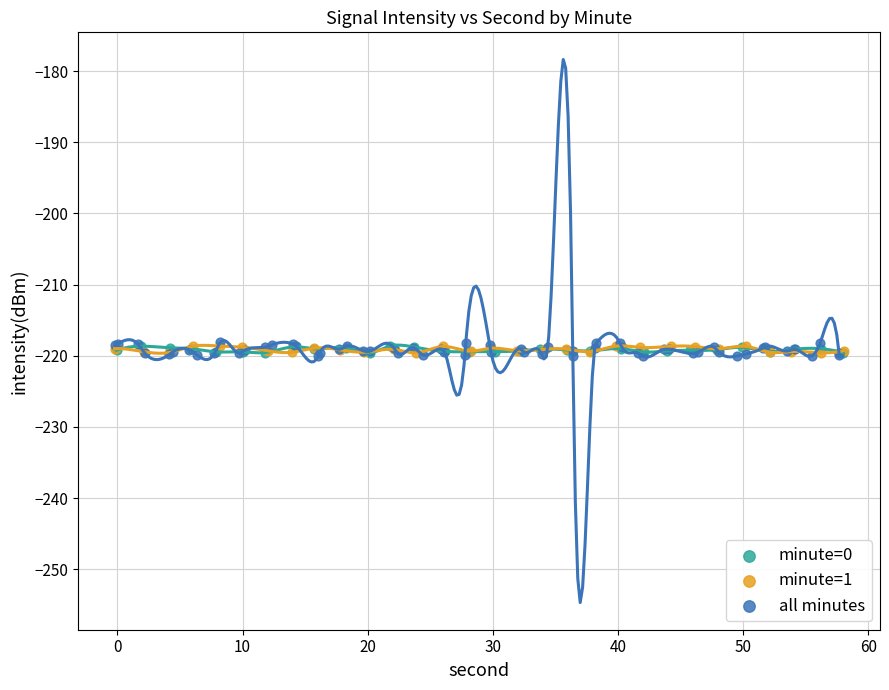

Which series has the widest spread of Y values?

all minutes